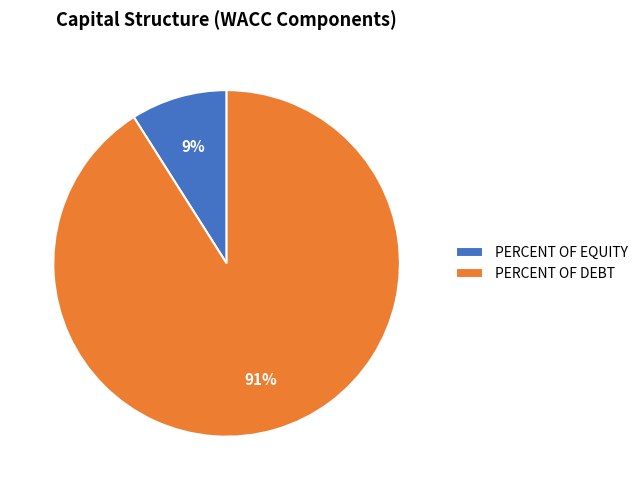

Which slice is the largest?

PERCENT OF DEBT